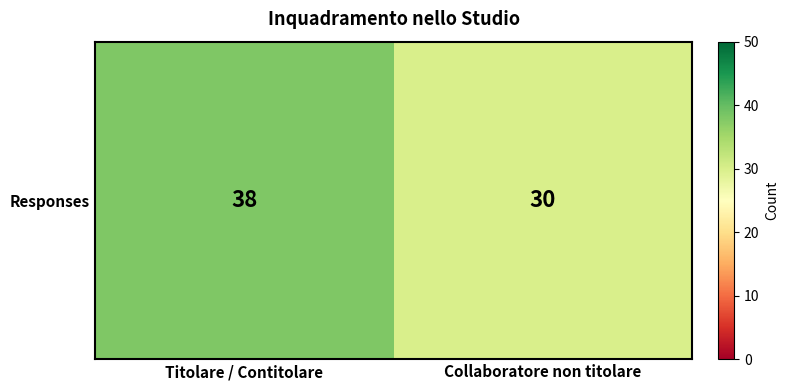

What is the sum of the values at Titolare / Contitolare and Collaboratore non titolare?

68